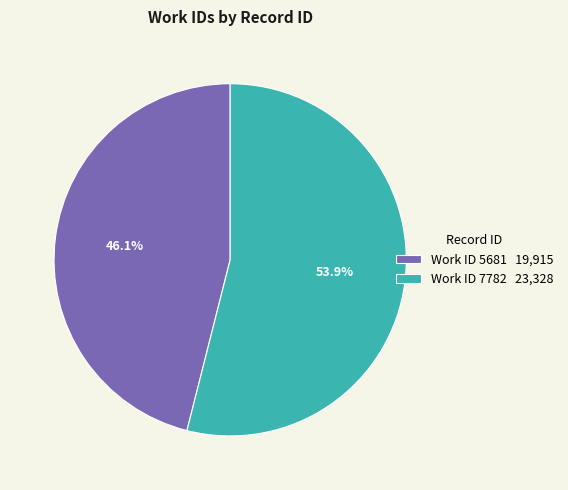

What is the ratio of the value at Work ID 7782 23,328 to the value at Work ID 5681 19,915?

1.2